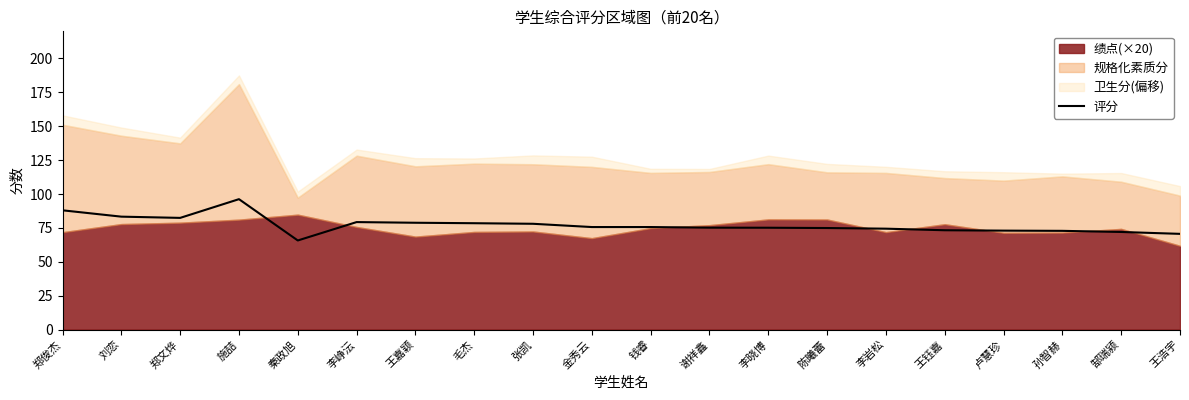

True or false: 评分 has a value of 70.6 at 王浩宇.

True